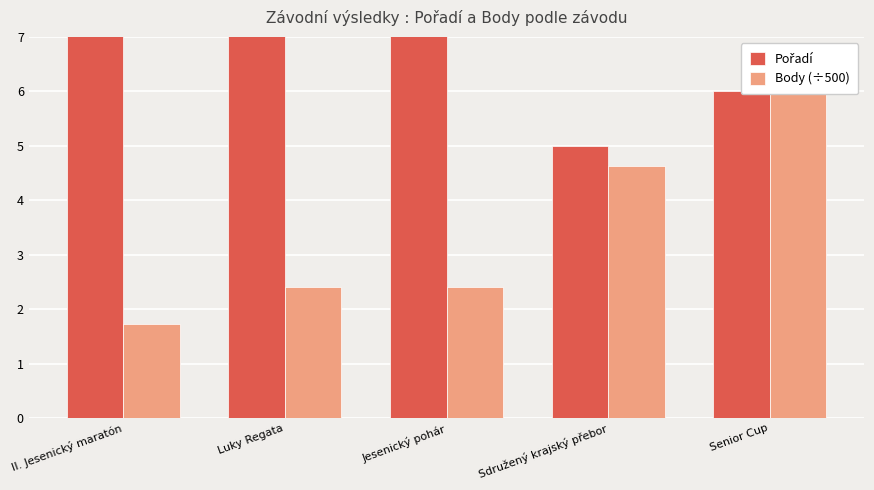

Is the value of Body (÷500) at Senior Cup greater than the value of Pořadí at Jesenický pohár?

No